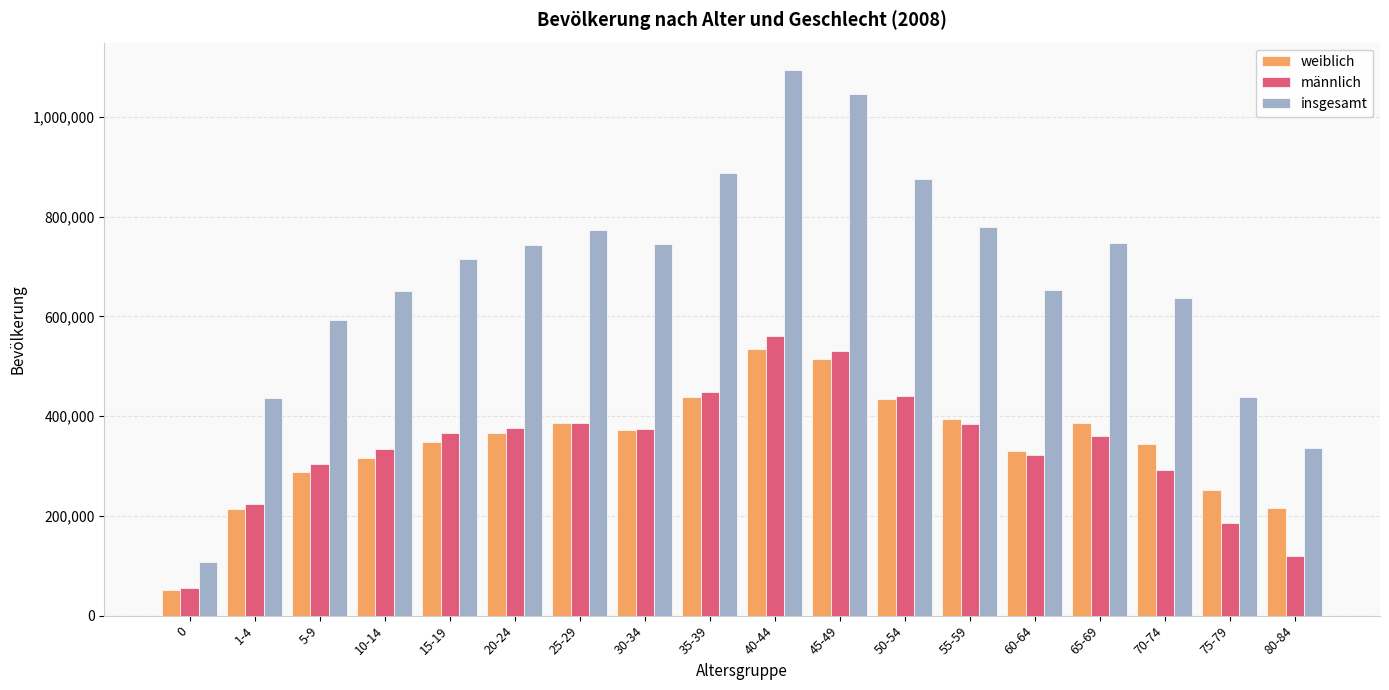

Is the value of insgesamt at 10-14 greater than the value of weiblich at 80-84?

Yes